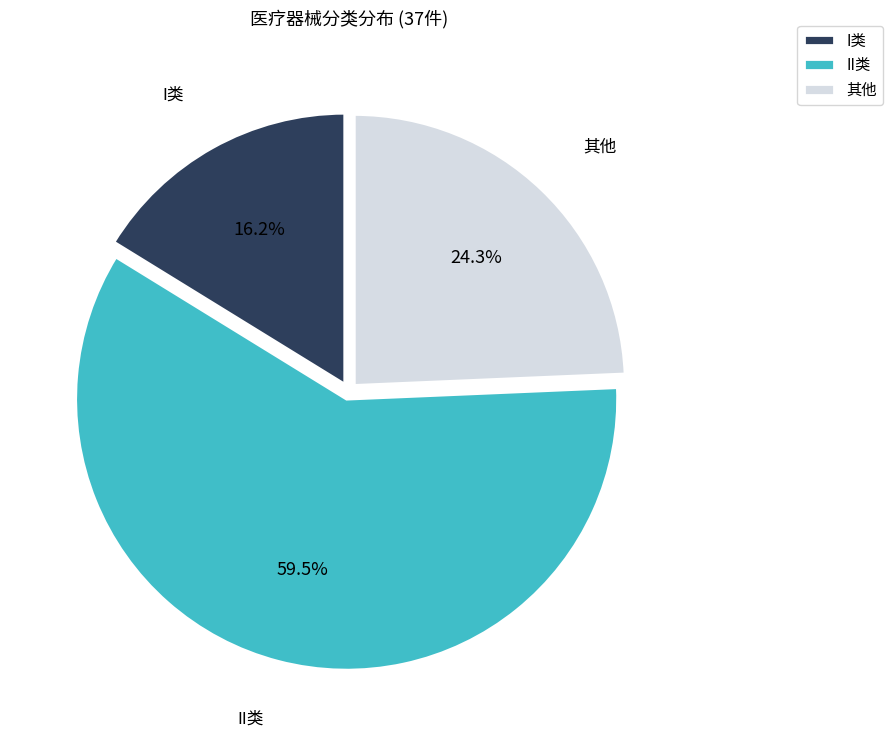

Rank the categories by value from lowest to highest.

I类, 其他, II类